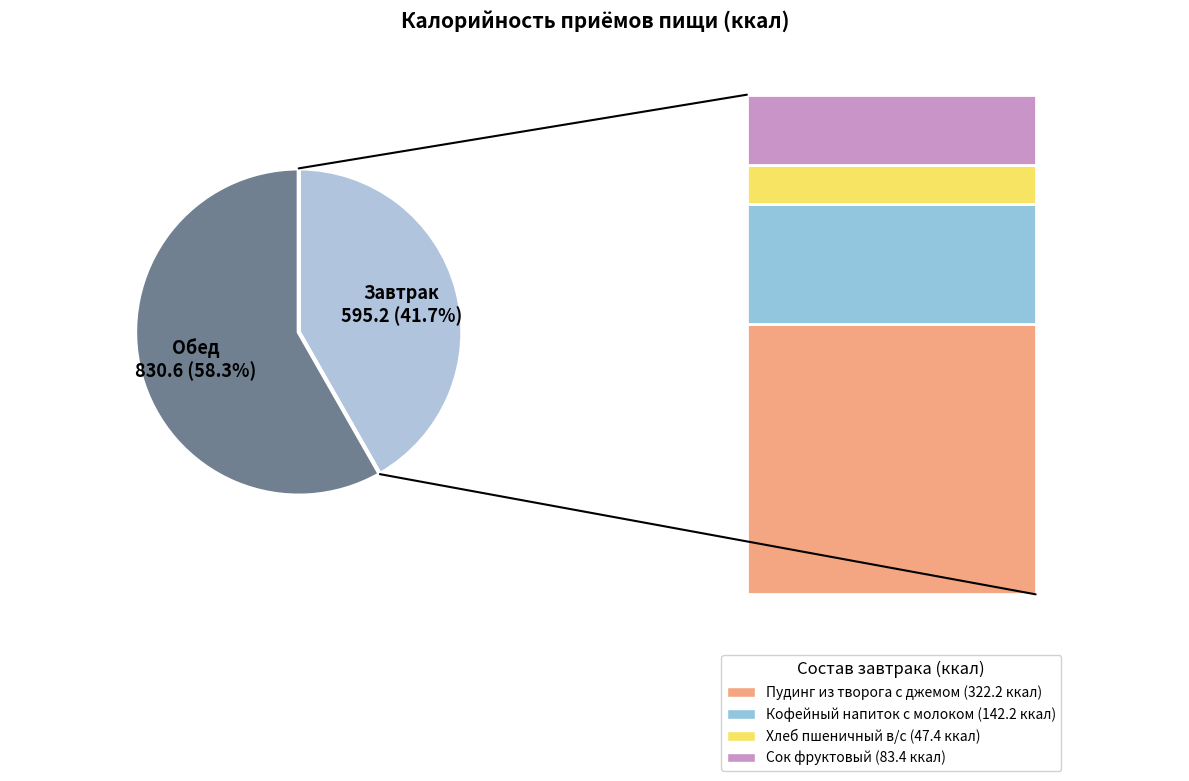

What is the smallest slice in the pie chart?

Завтрак